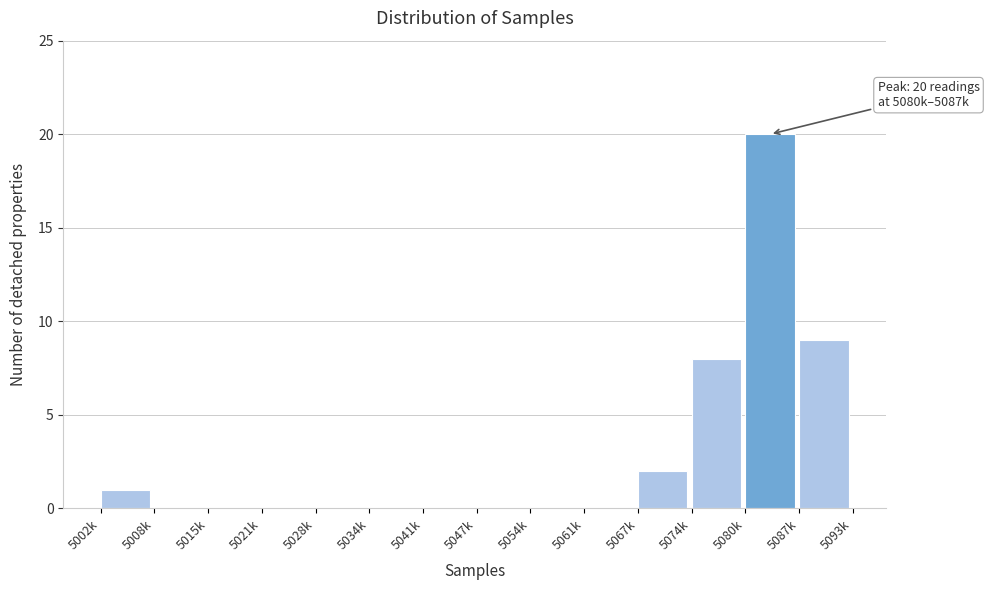

Reading left to right, transcribe all the data shown in this chart.

5002k=1	5008k=0	5015k=0	5021k=0	5028k=0	5034k=0	5041k=0	5047k=0	5054k=0	5061k=0	5067k=2	5074k=8	5080k=20	5087k=9